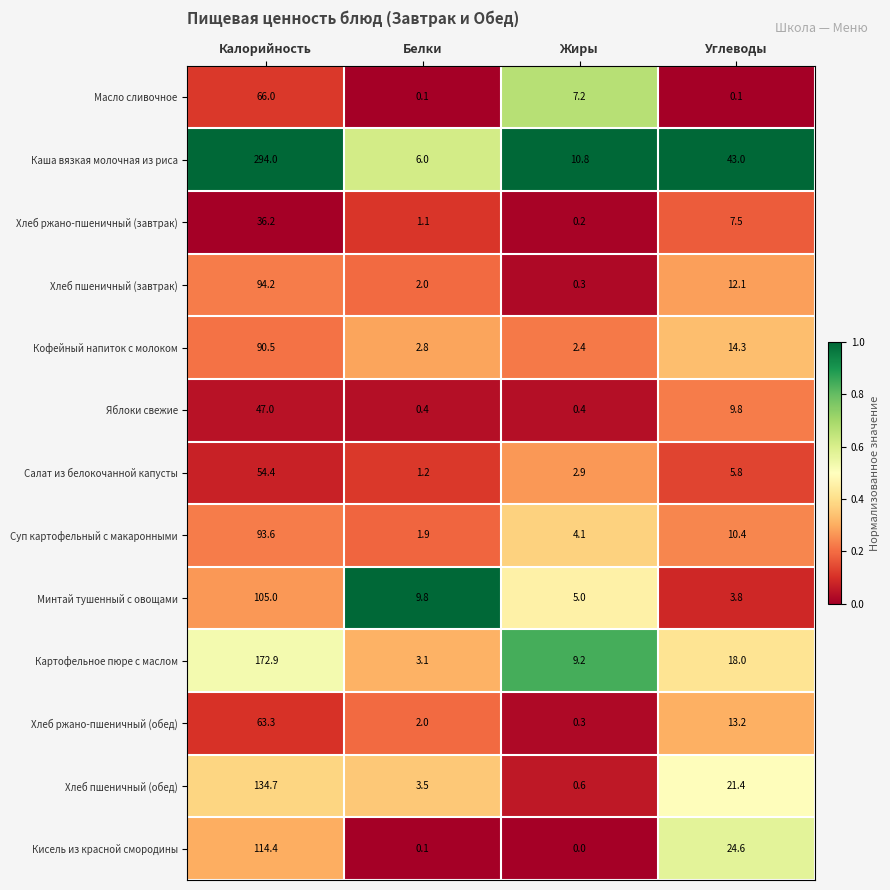

What is the spread (max minus min) of values at Жиры?

10.8